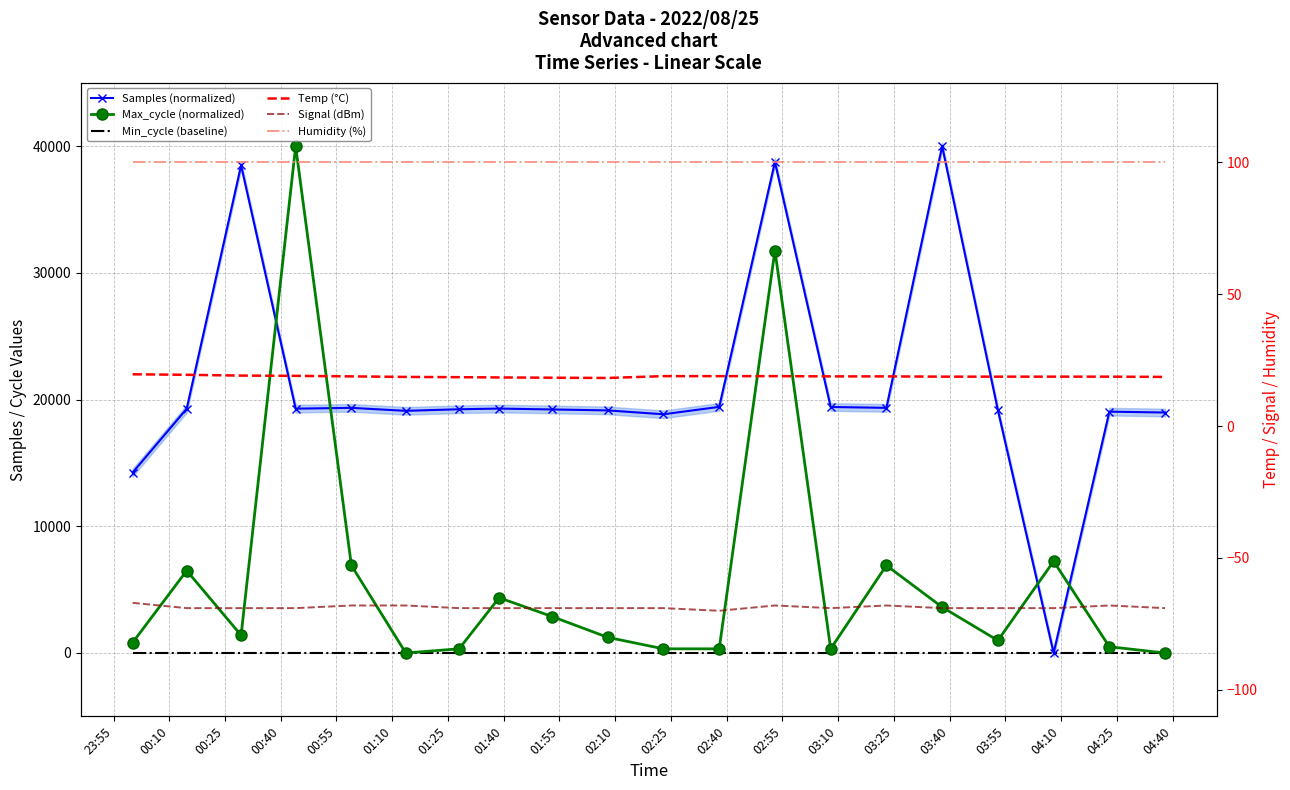

What are all the series names shown in the legend?

Samples (normalized), Max_cycle (normalized), Min_cycle (baseline), Temp (°C), Signal (dBm), Humidity (%)